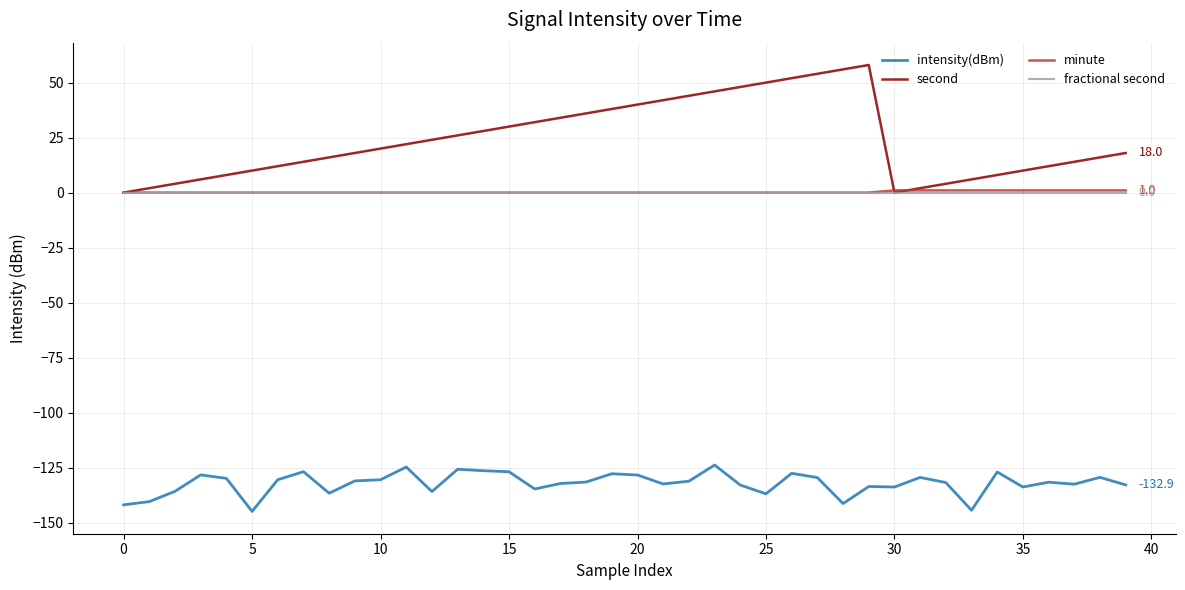

What are all the series names shown in the legend?

intensity(dBm), second, minute, fractional second